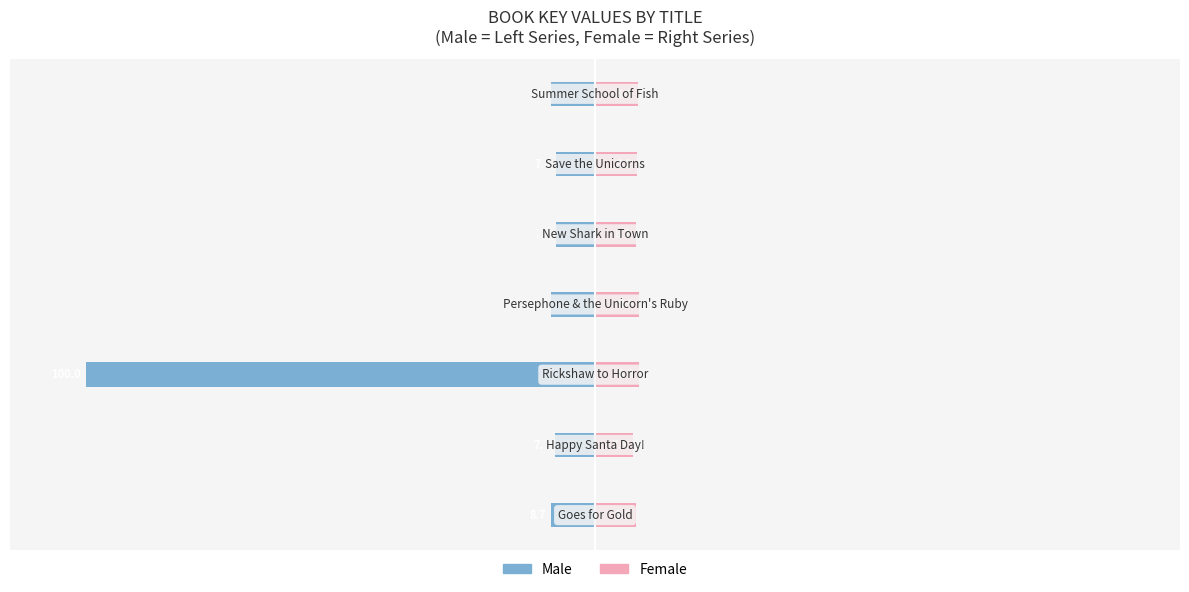

Which series changed the most between 50 and 100?

Female